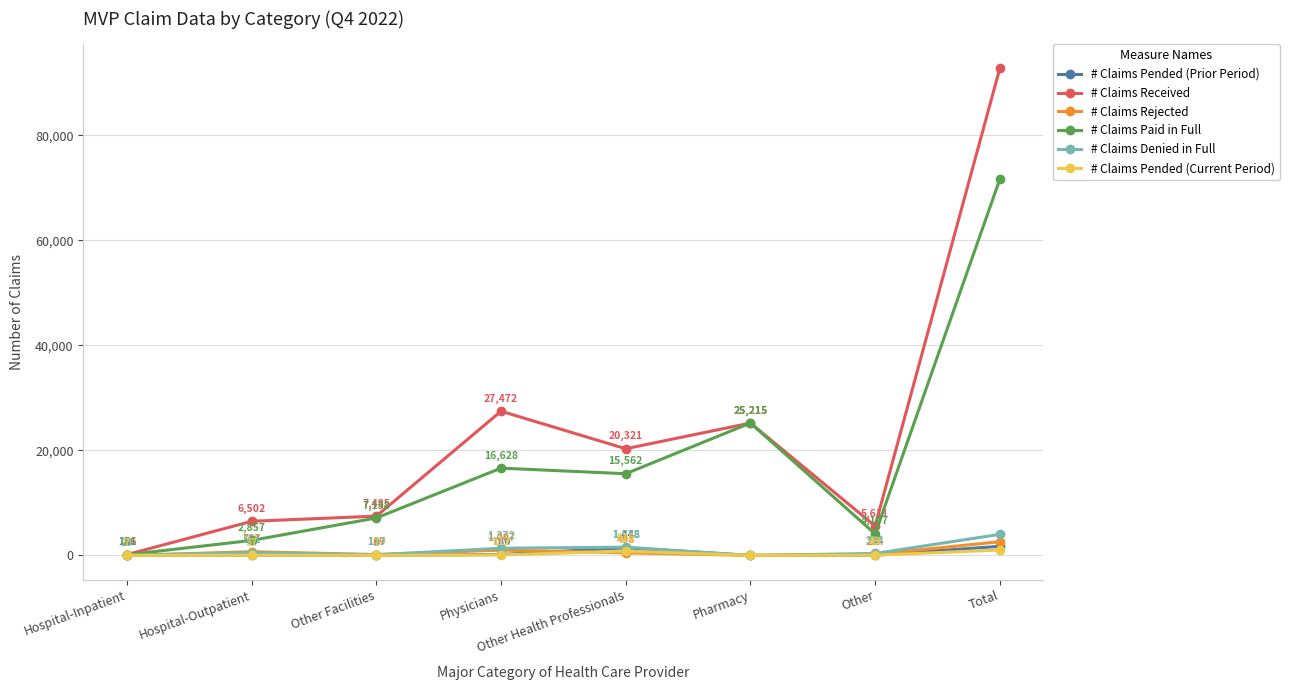

At which category is the sum across all series the highest?

Total